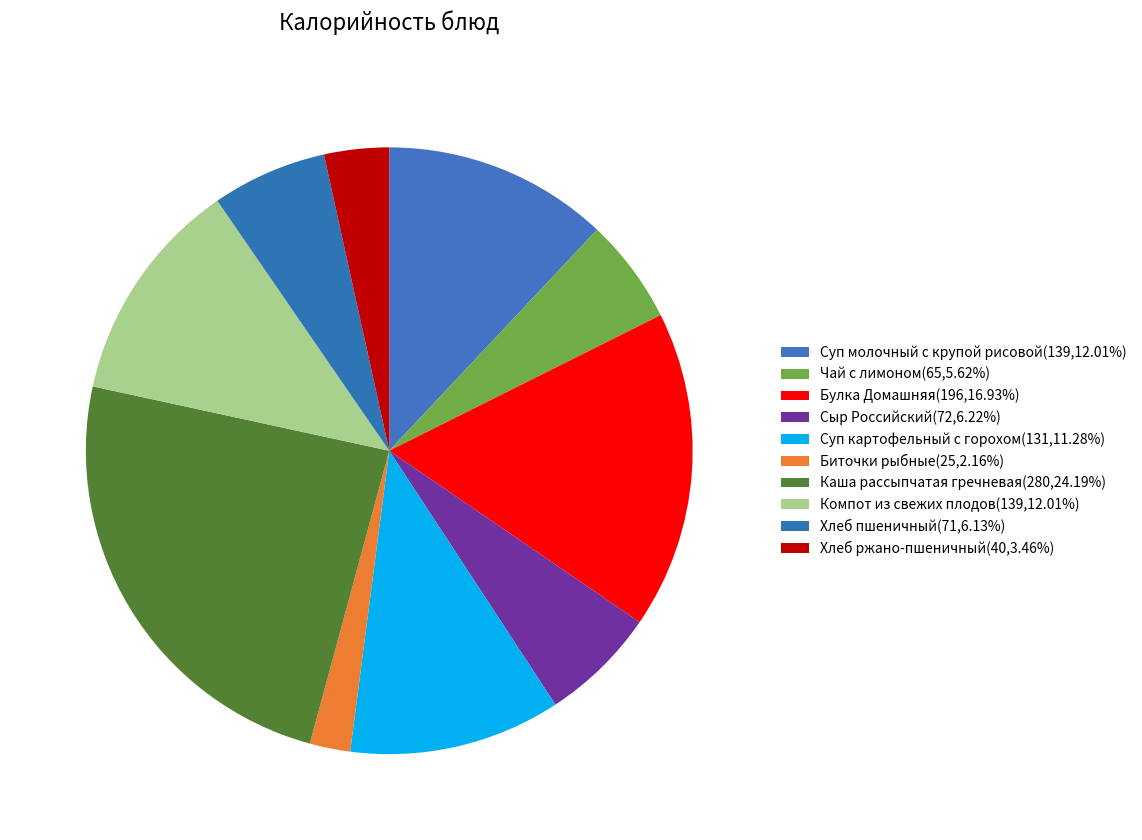

True or false: Компот из свежих плодов accounts for 12% of the total.

True